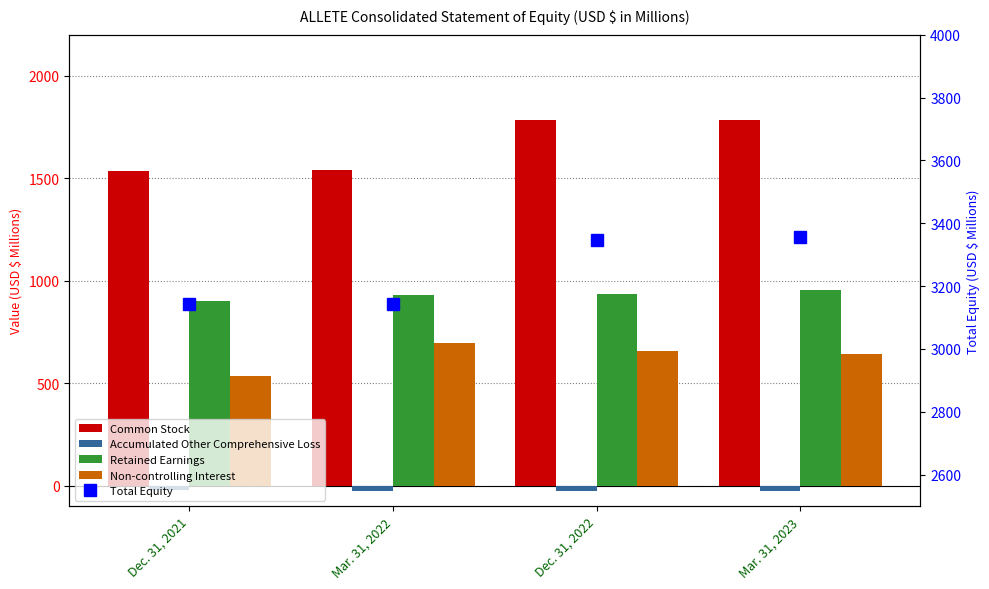

Reading left to right, list all the values displayed in this chart.

Common Stock: 1536.7	1541.3	1781.5	1785.6
Accumulated Other Comprehensive Loss: -23.8	-24.0	-24.4	-24.3
Retained Earnings: 900.2	932.0	934.8	954.2
Non-controlling Interest: 533.2	694.2	656.4	642.2
Total Equity: 3143.5	3143.5	3348.3	3357.7